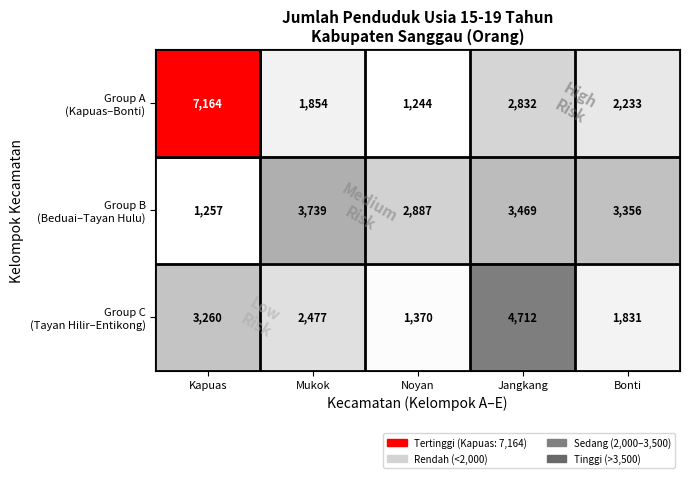

What is the spread (max minus min) of values at Jangkang?

1880